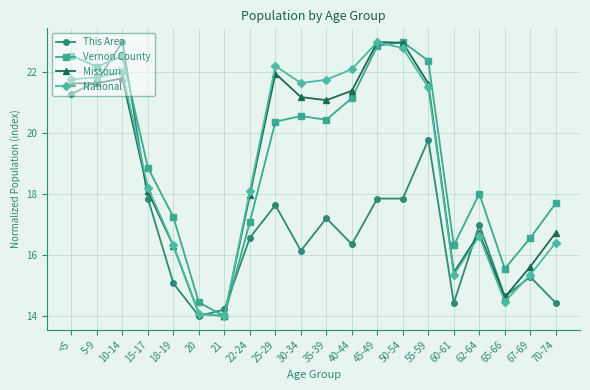

How many series are shown in this chart?

4